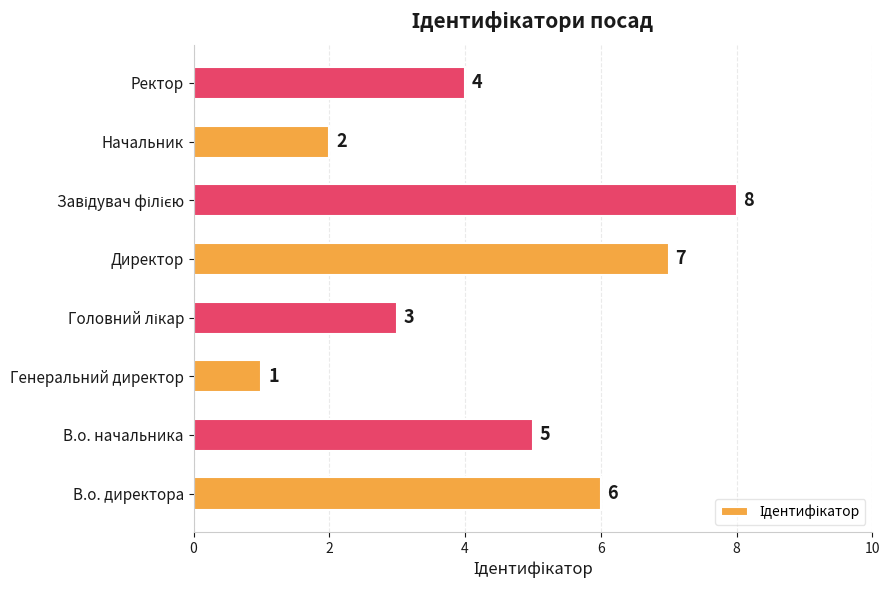

Which has a higher value, Директор or Ректор?

Директор